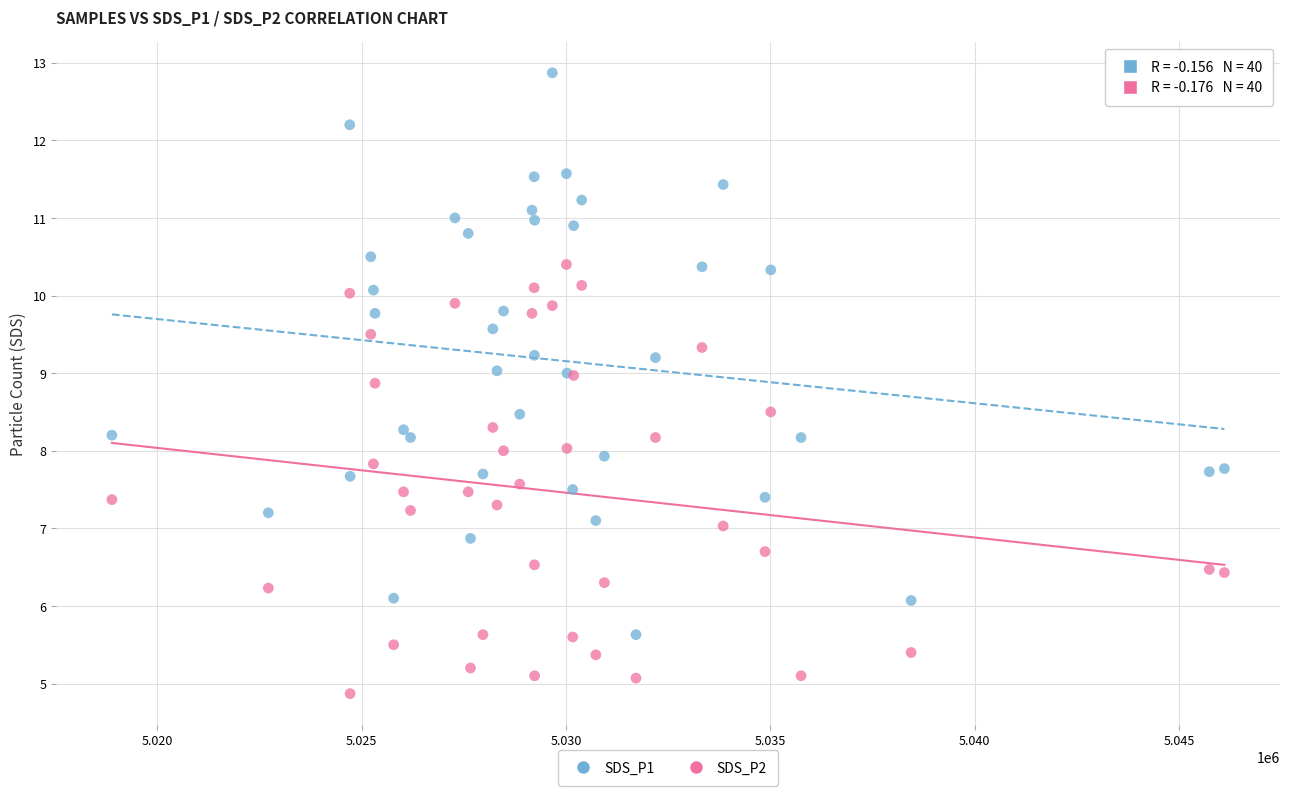

What is the X range (max minus min) for the scatter plot?

27221.0